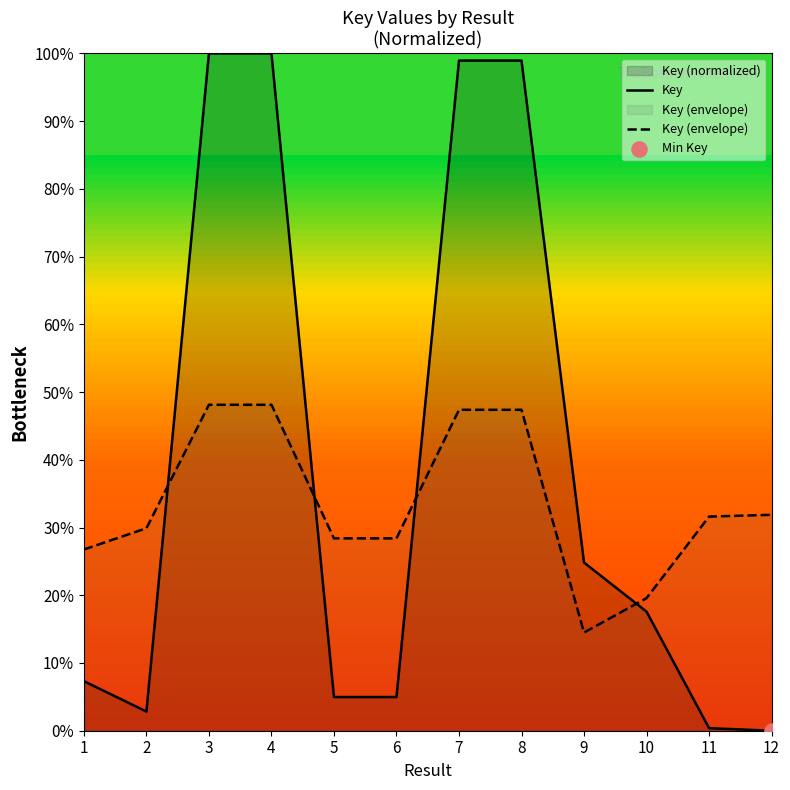

What is the total value across all series at 10?

37.2